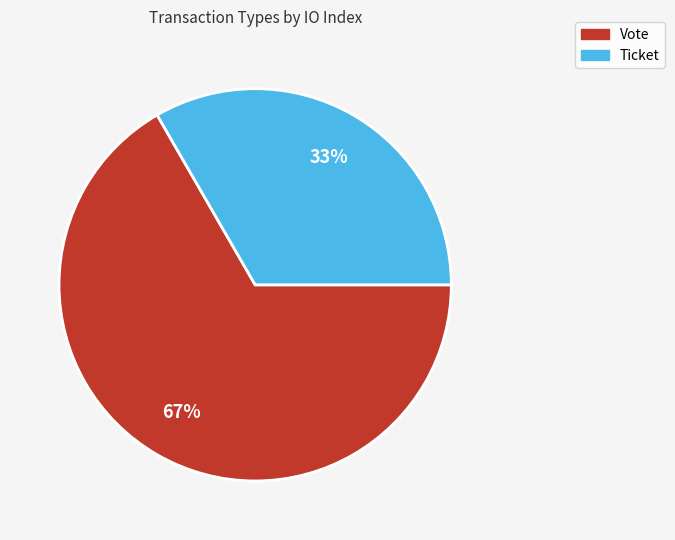

Which category has the smallest portion of the pie?

Ticket